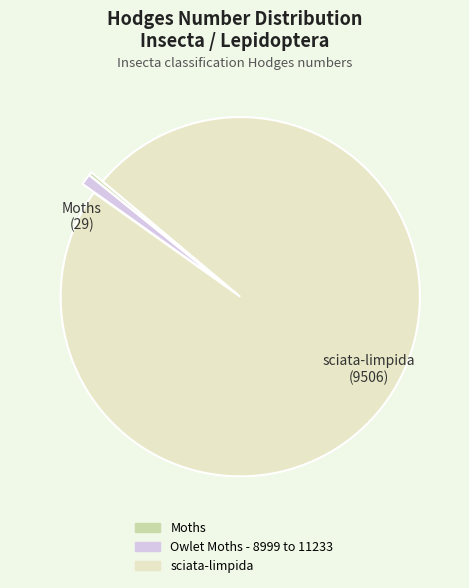

Which has a higher value, Moths or Owlet Moths - 8999 to 11233?

Owlet Moths - 8999 to 11233